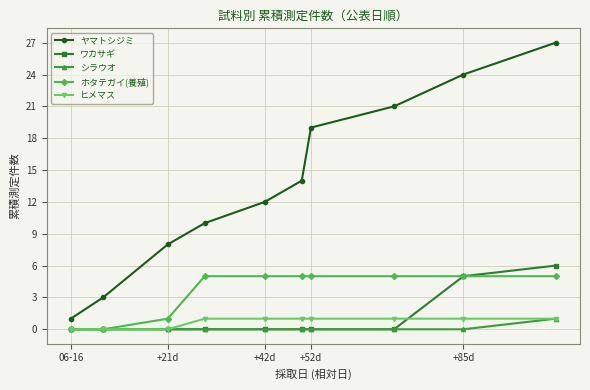

At how many categories does at least one series exceed 9?

7